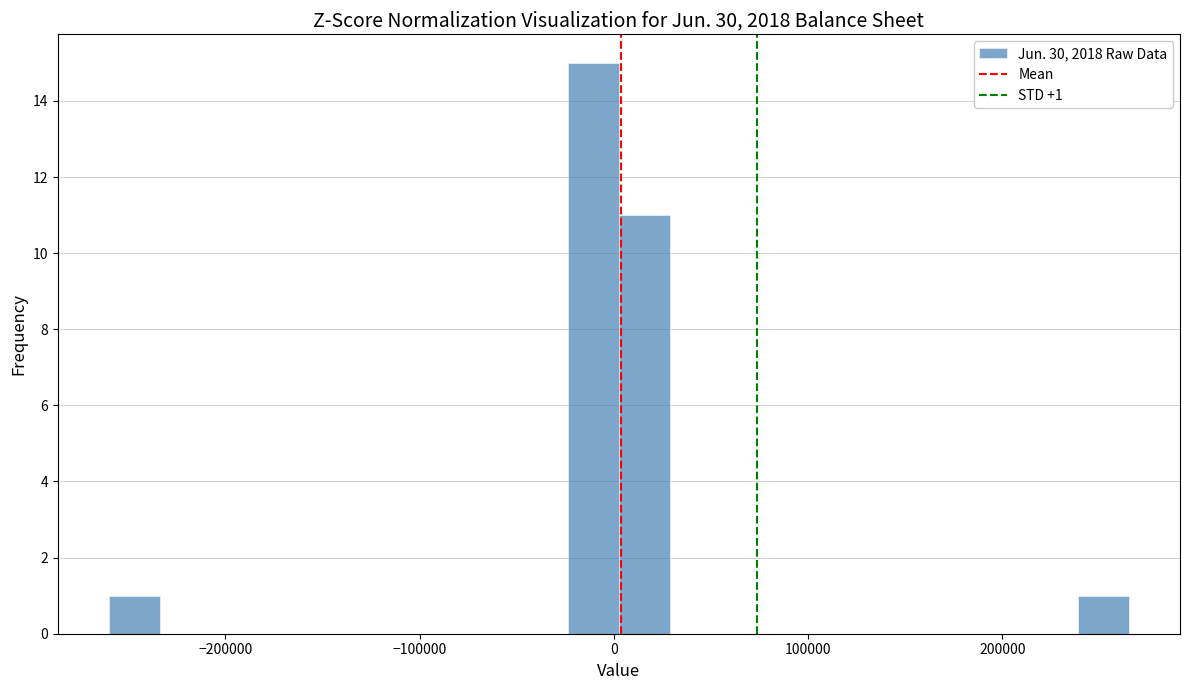

Read against the x-axis, roughly where is the centre of the tallest bar?

-10000